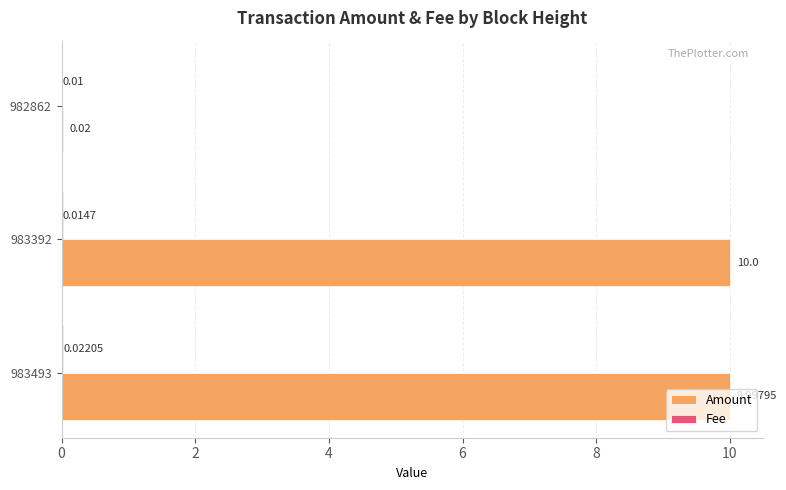

How many distinct data groups are displayed?

2